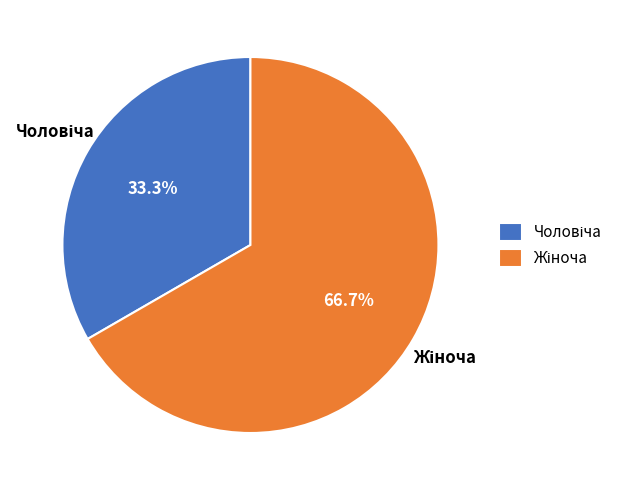

Does any single category account for the majority?

Yes